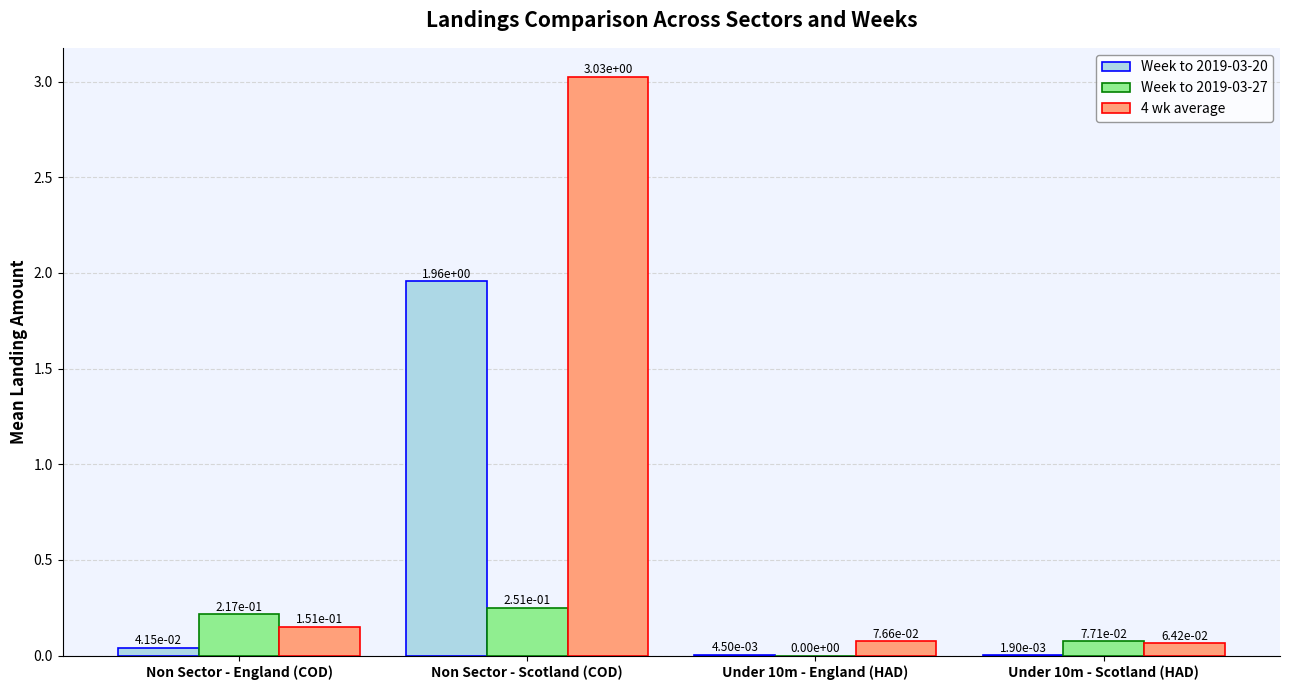

Where is 4 wk average nearest to the value 1?

Non Sector - England (COD)